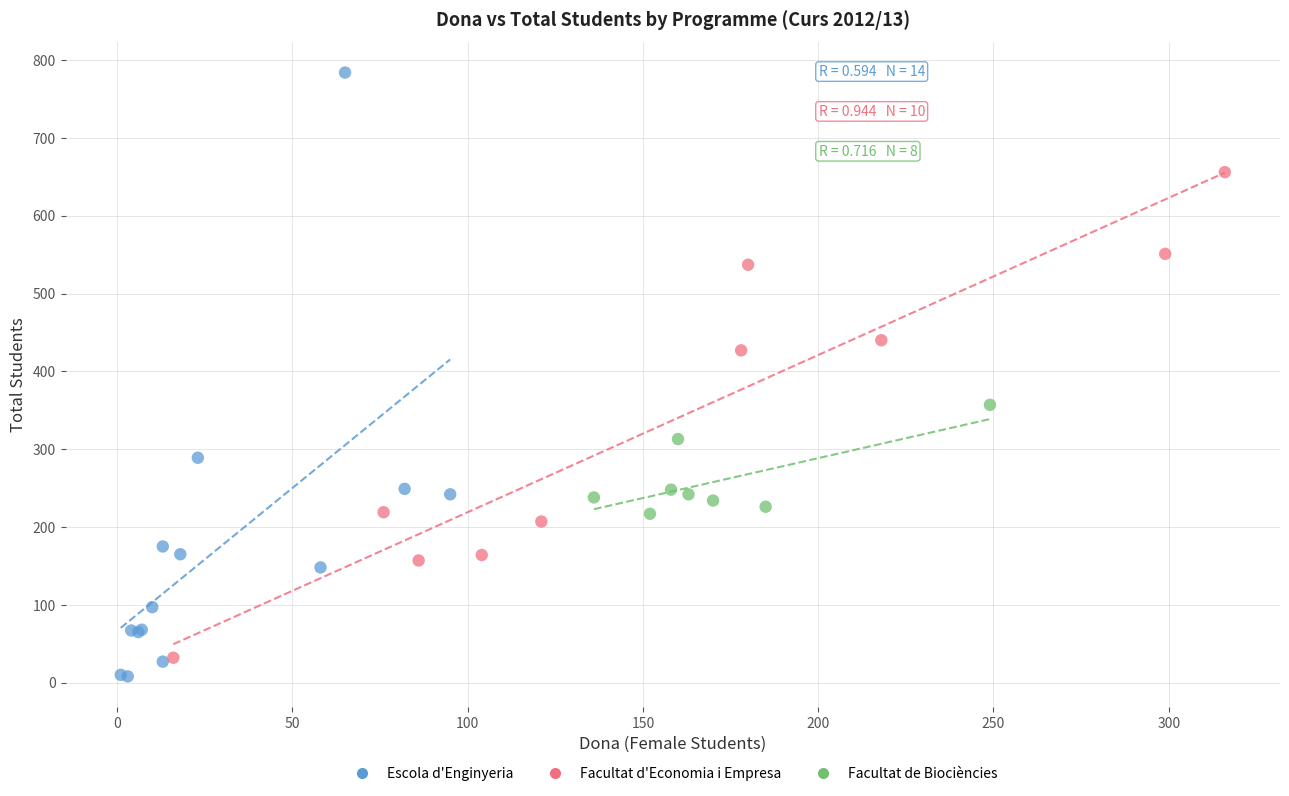

Which series has the largest Y range (max minus min)?

Escola d'Enginyeria